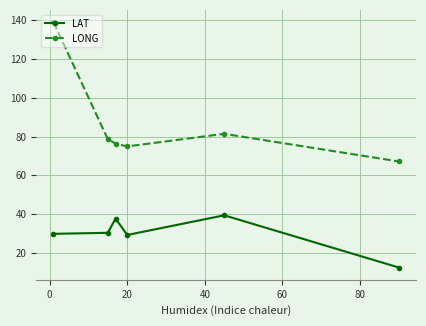

What is the value of the LONG point at the 5th from the left?

81.4